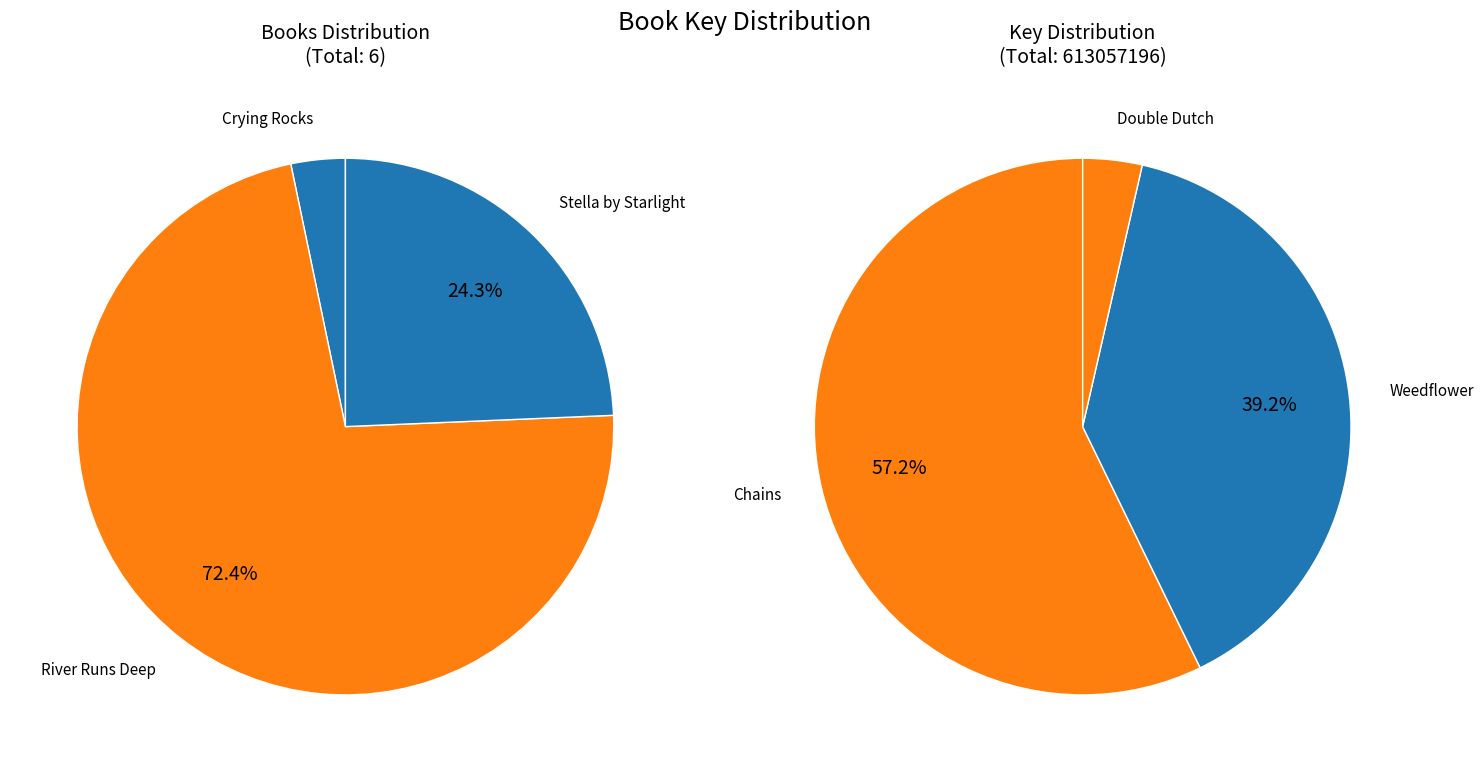

Rank the categories by value from lowest to highest.

Double Dutch, Crying Rocks, Weedflower, Chains, Stella by Starlight, River Runs Deep